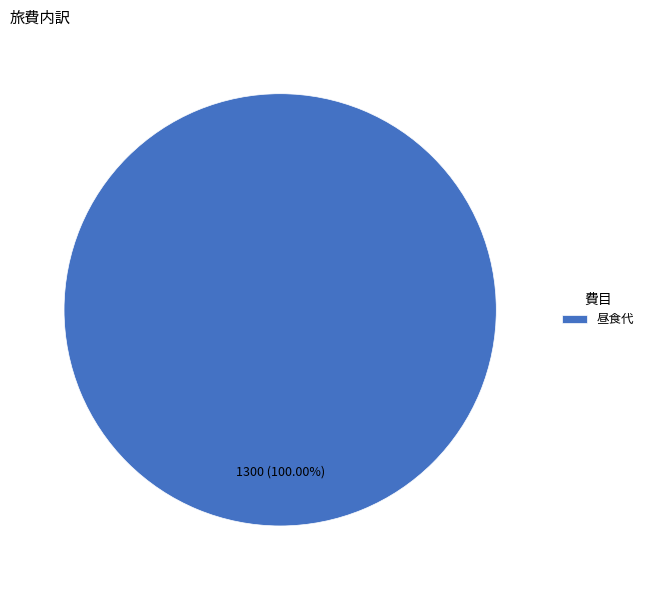

Does any single category account for the majority?

Yes